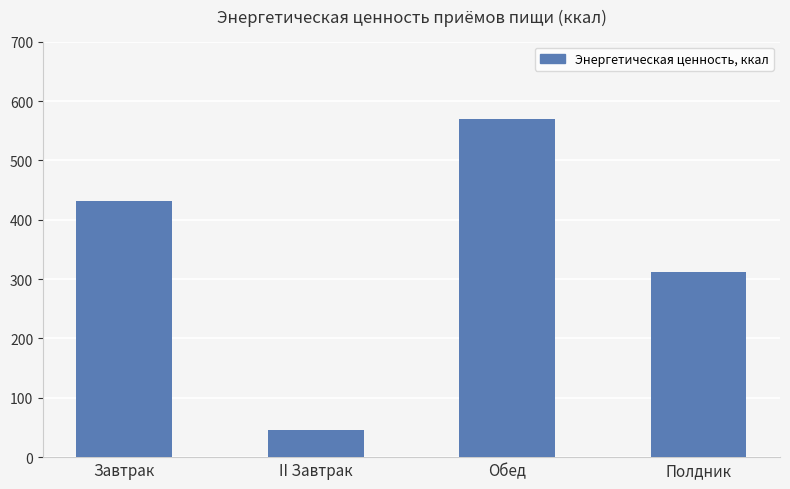

What is the label of the 1st bar from the left?

Завтрак